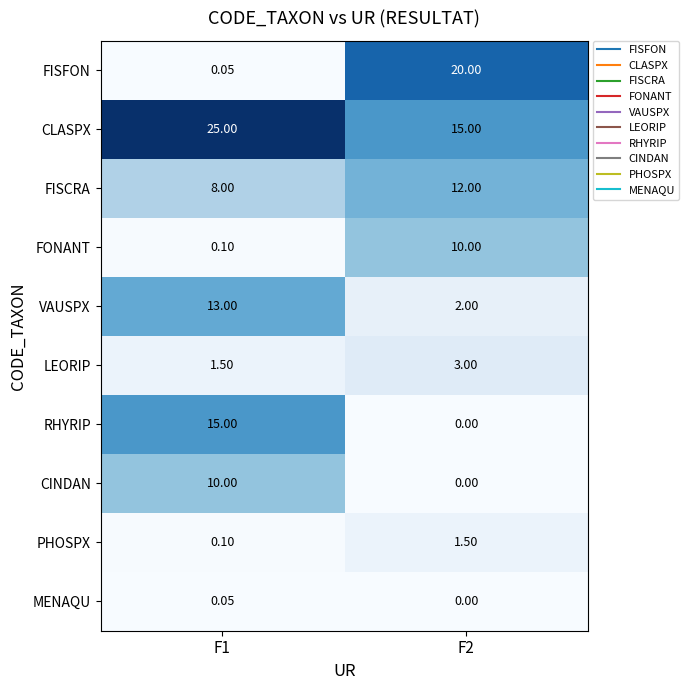

Which series has the largest total across all categories?

CLASPX